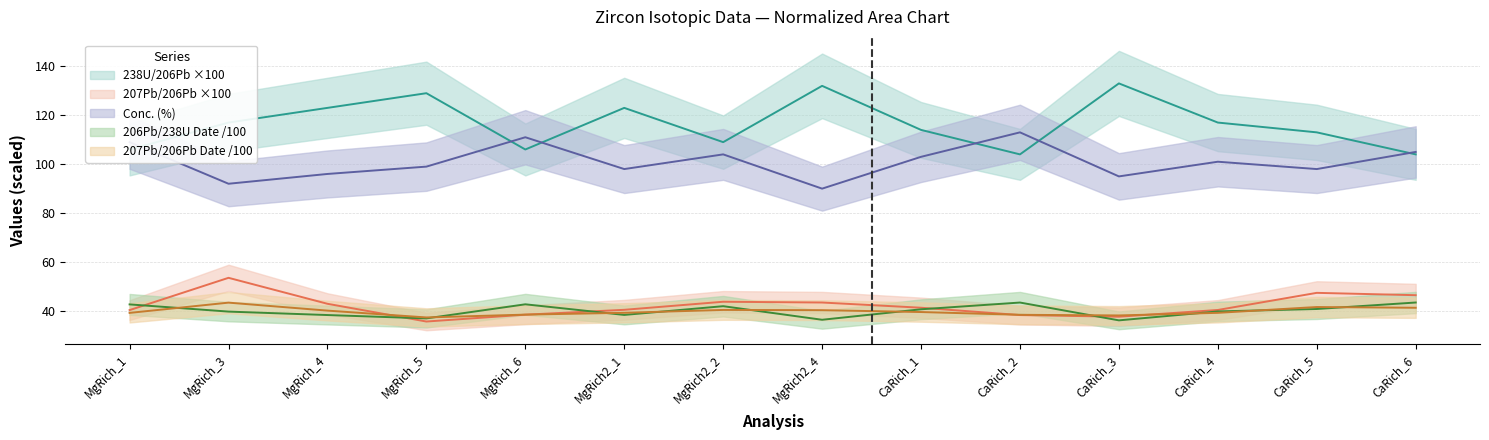

The value of 206Pb/238U Date (Ma) at CaRich_1 is 40.7. True or false?

True